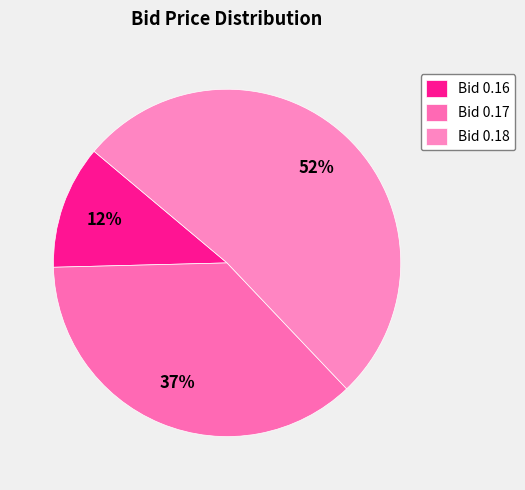

Is there a majority slice in this chart?

Yes